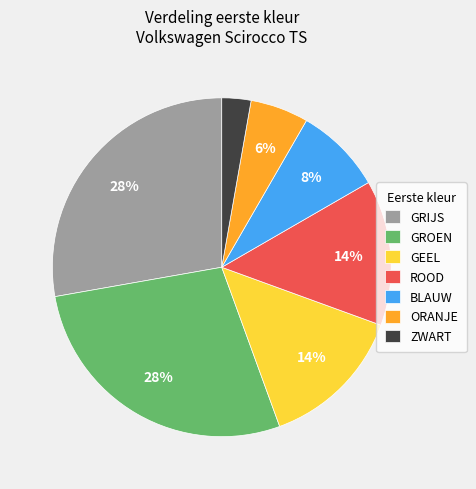

Which has a higher value, ROOD or ORANJE?

ROOD